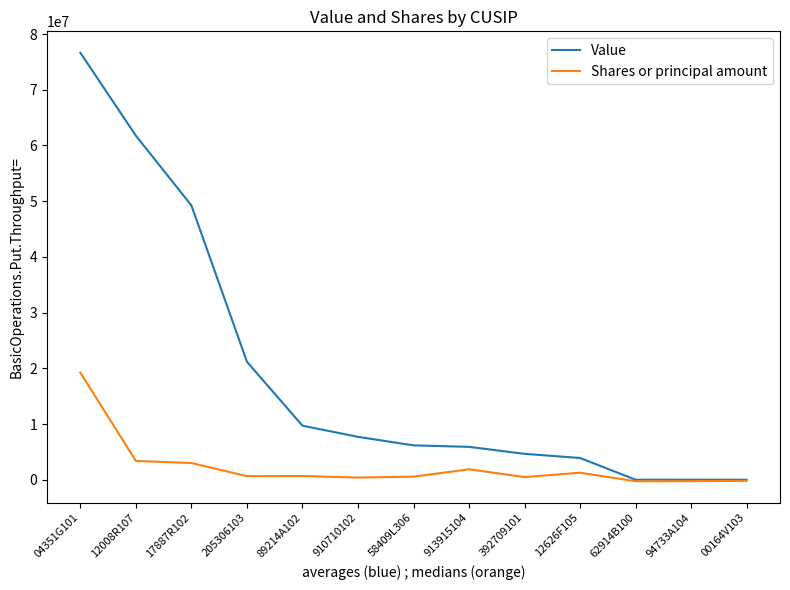

The value of Value at 89214A102 is 9699000. True or false?

True